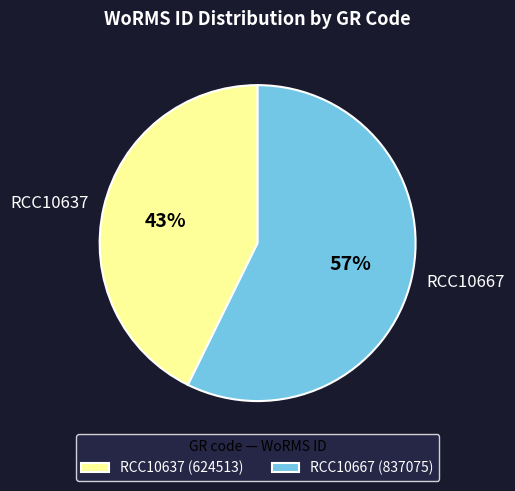

To the nearest percent, what is the average slice percentage?

50%